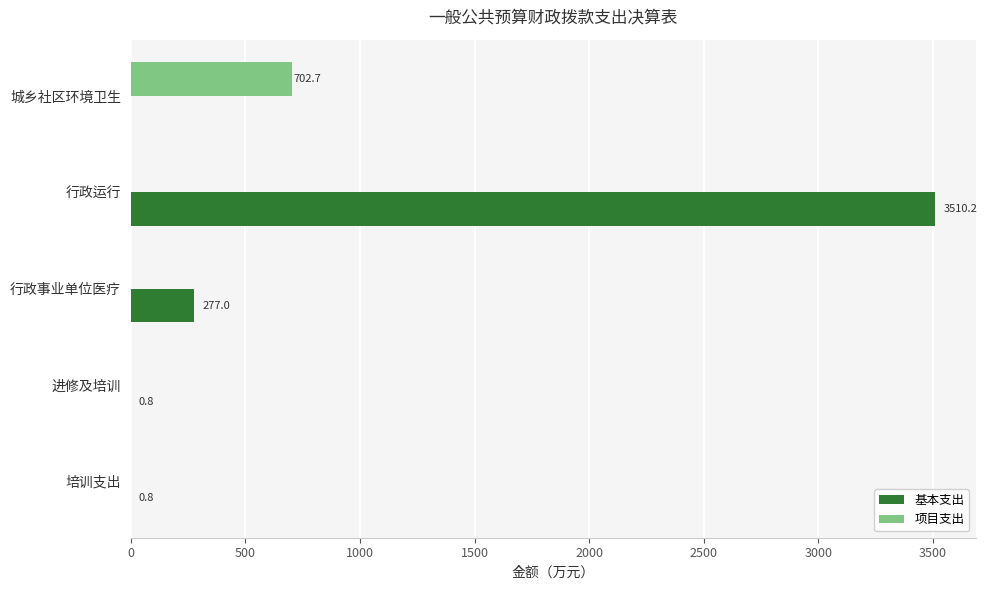

What is the sum of all 项目支出 values?

702.7